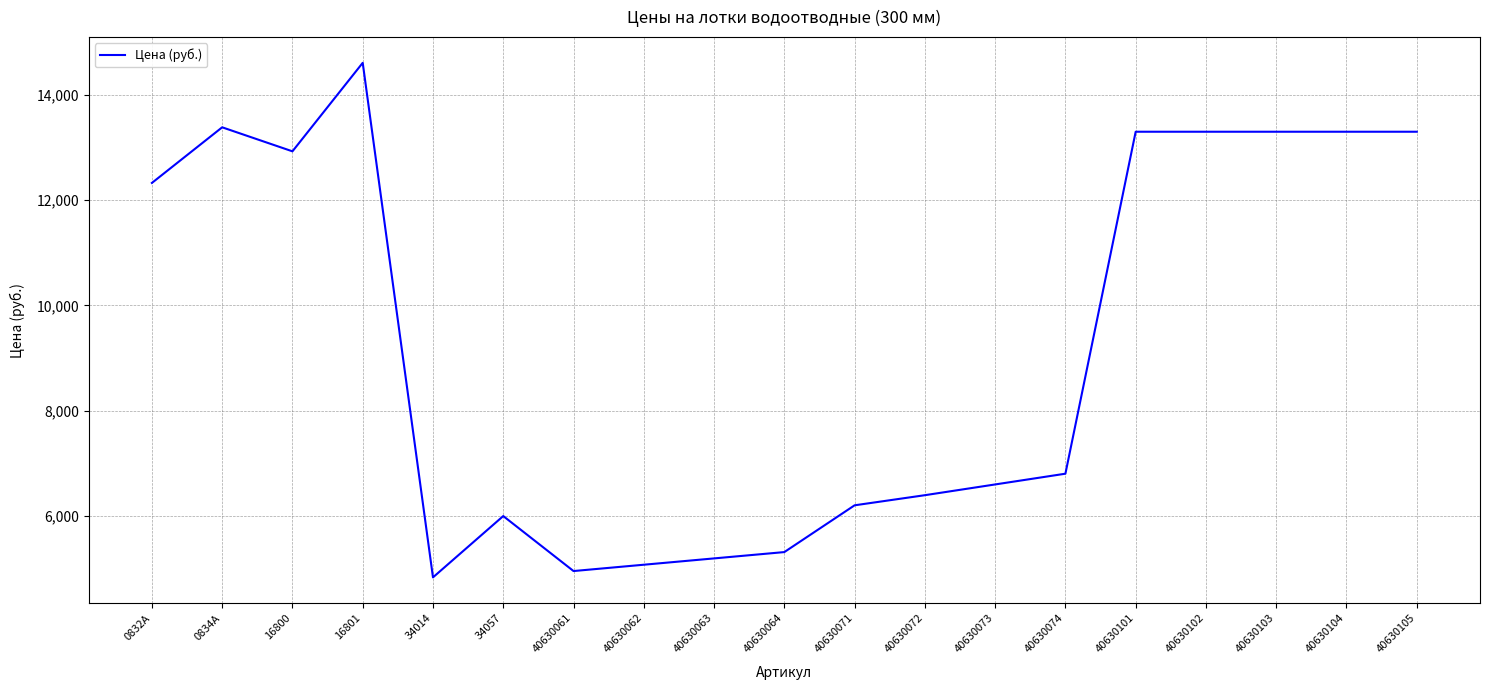

Is this an area chart (filled region under the line)?

No